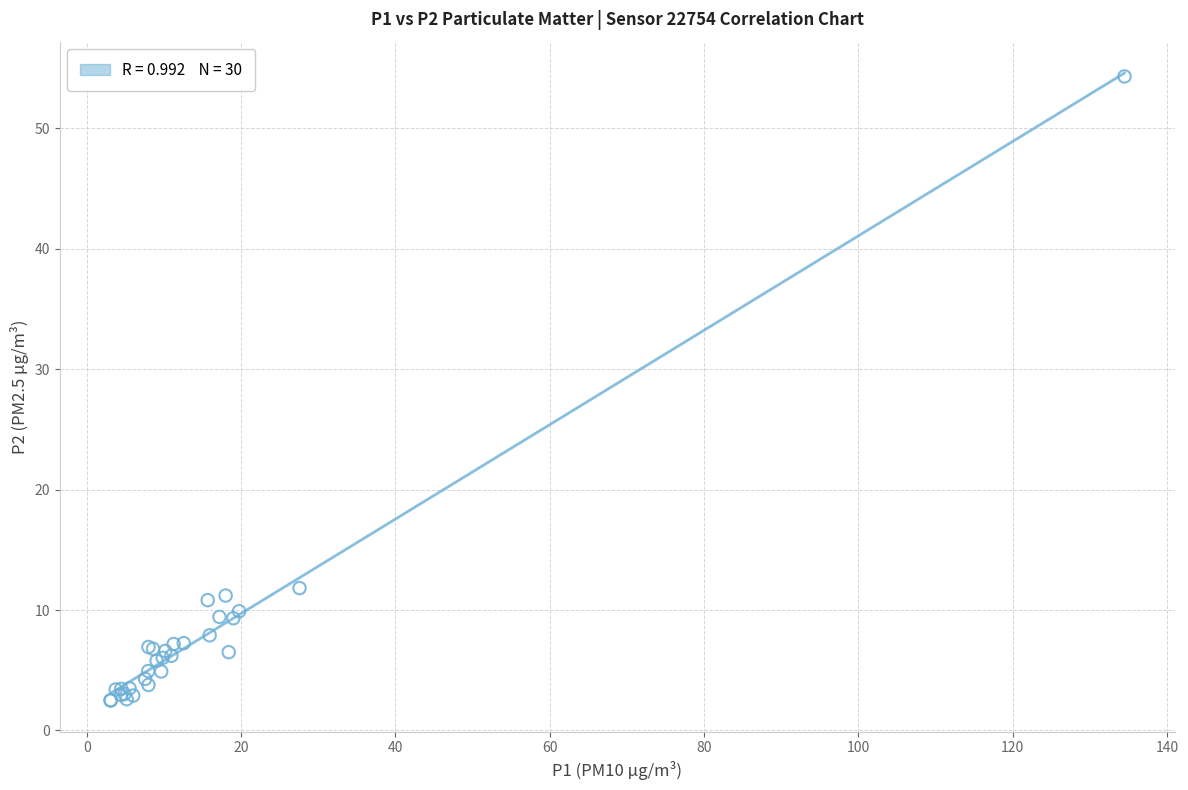

What Y value in the scatter plot is closest to 28?

11.8